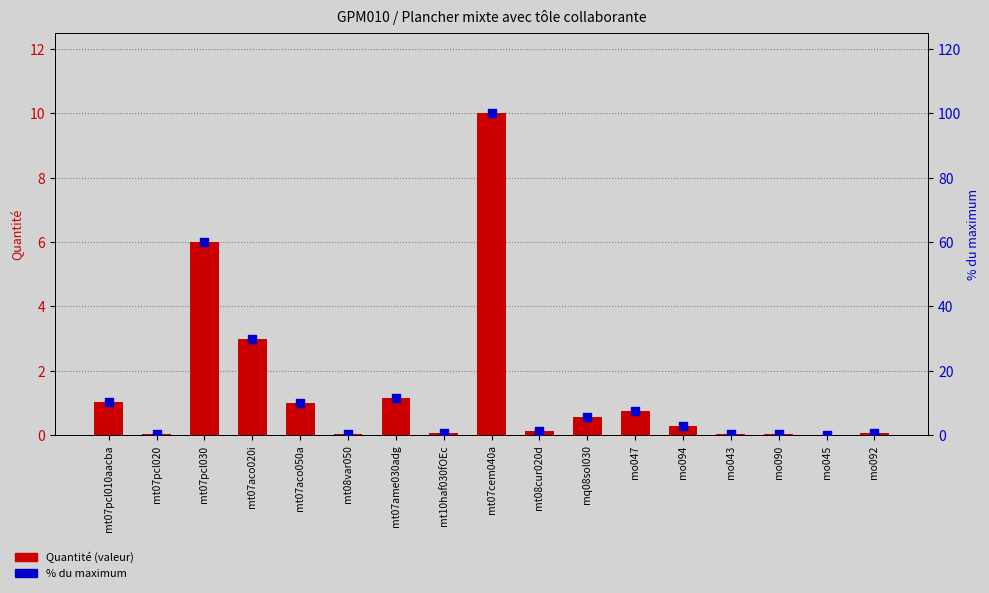

What are all the series names shown in the legend?

Quantité (valeur), % du maximum